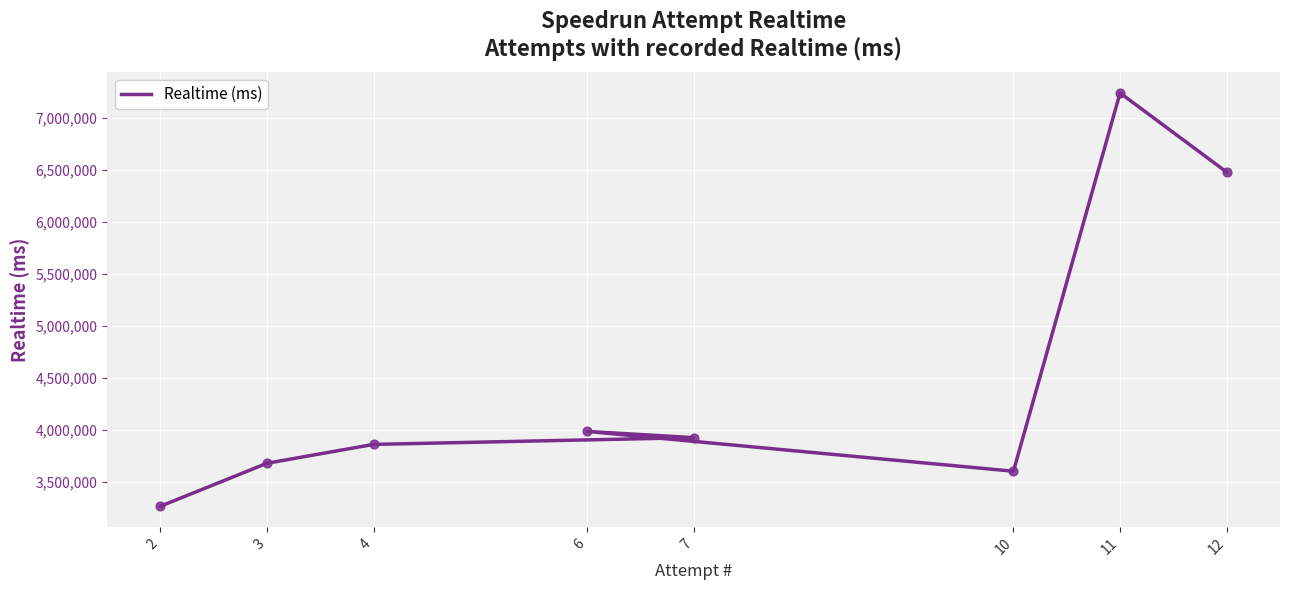

What is the ratio of the value at 6 to the value at 11?

0.6